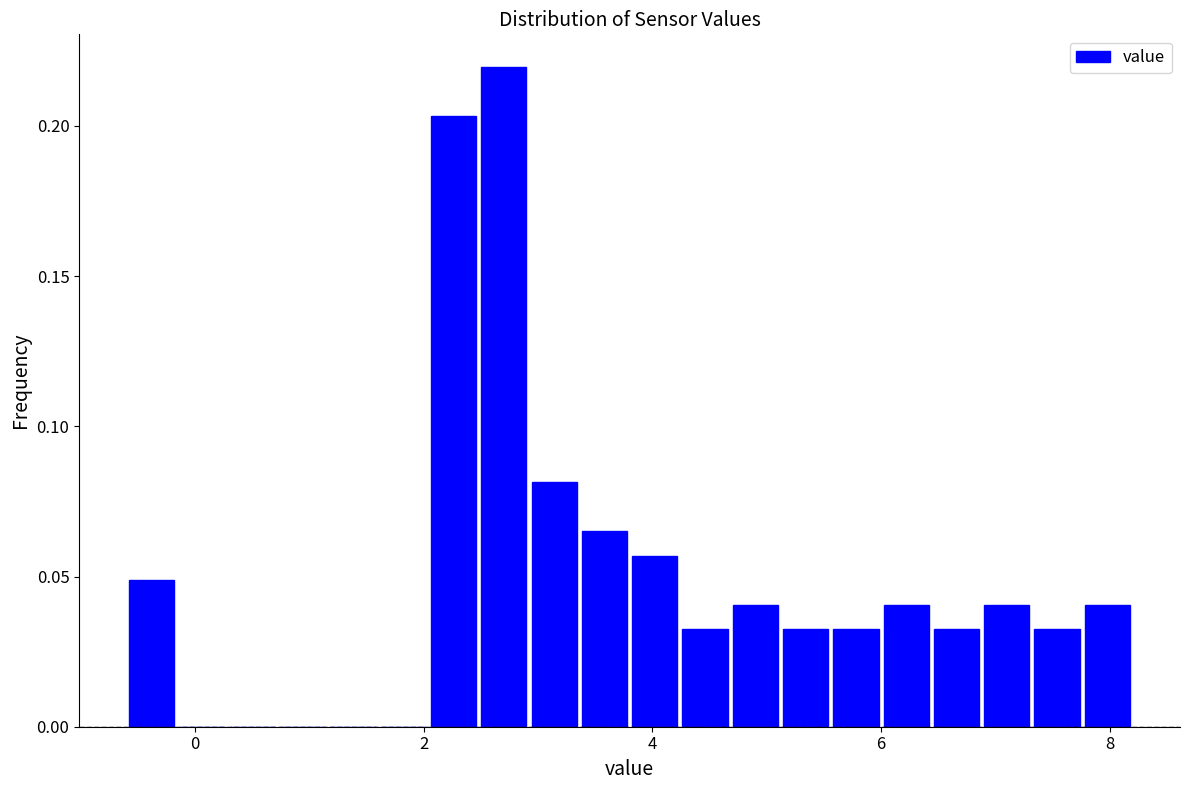

Around what value on the x-axis is the tallest bar? Give the approximate position of its centre, as read against the axis.

2.8